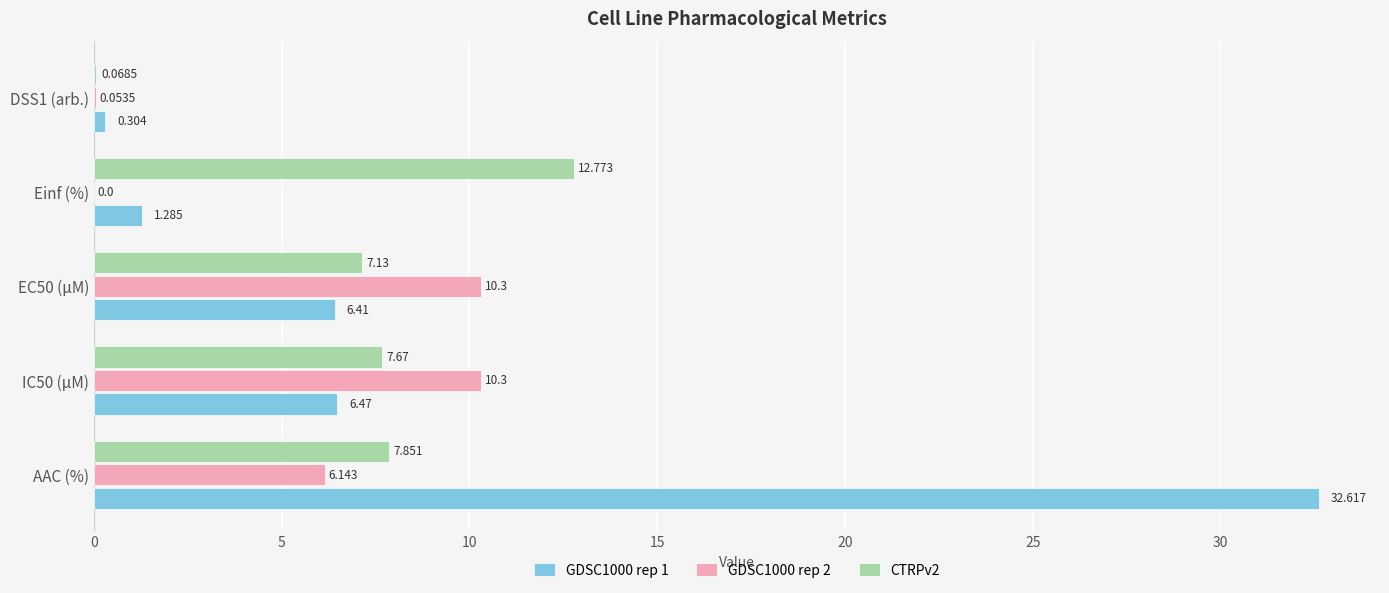

Which label corresponds to the largest value in the chart?

AAC (%)